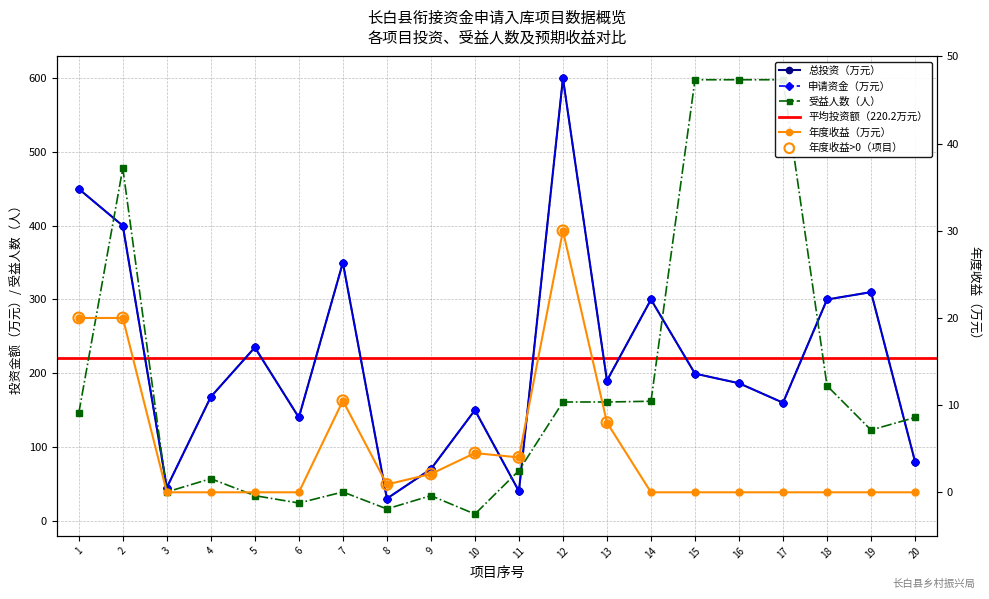

Which series reaches the minimum Y coordinate?

年度收益（万元）